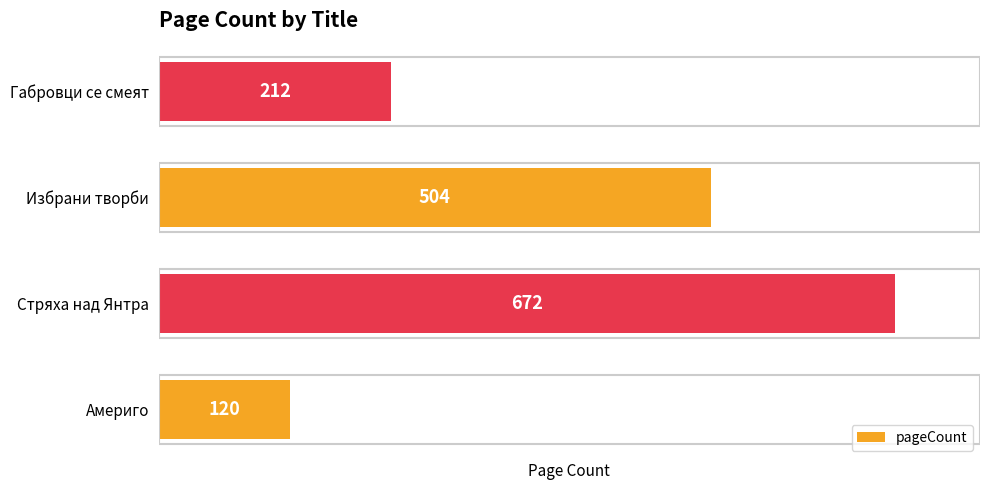

Approximately how many times larger is the value at Стряха над Янтра compared to Габровци се смеят?

3.2